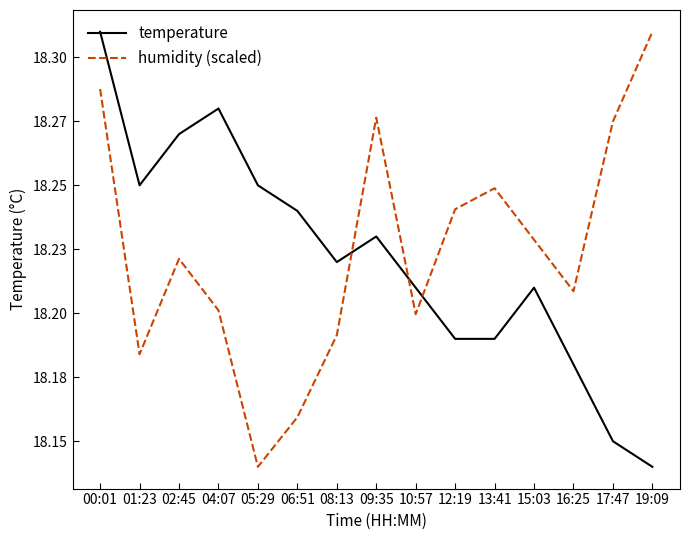

What are all the series names shown in the legend?

temperature, humidity (scaled)